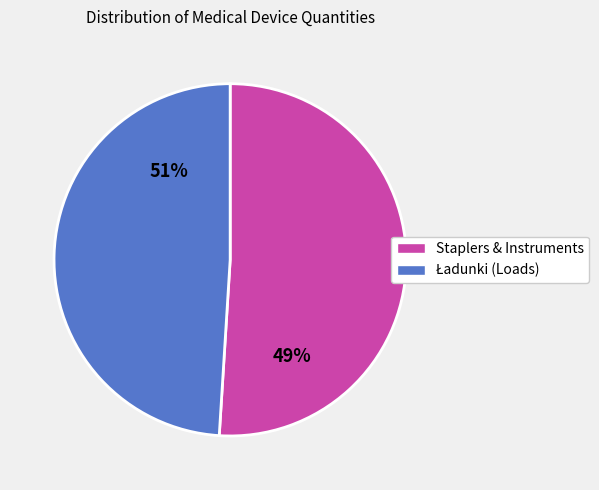

Does Stapler okrężny 3 account for over 50% of the chart?

No